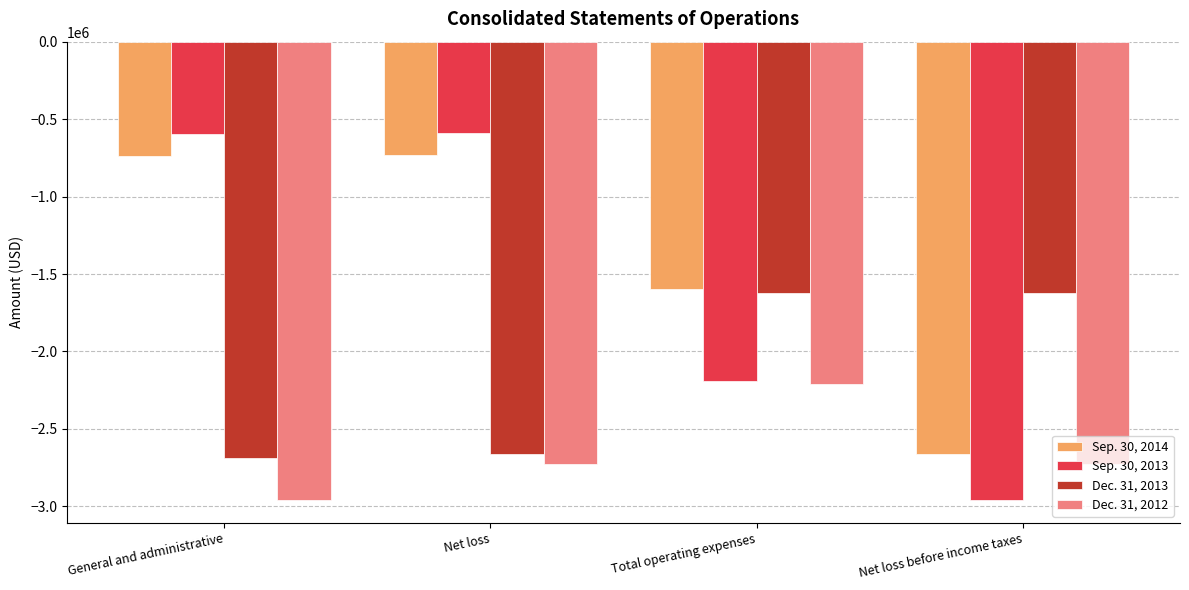

What is the sum of the Sep. 30, 2013 values at General and administrative and Net loss before income taxes?

-3557000